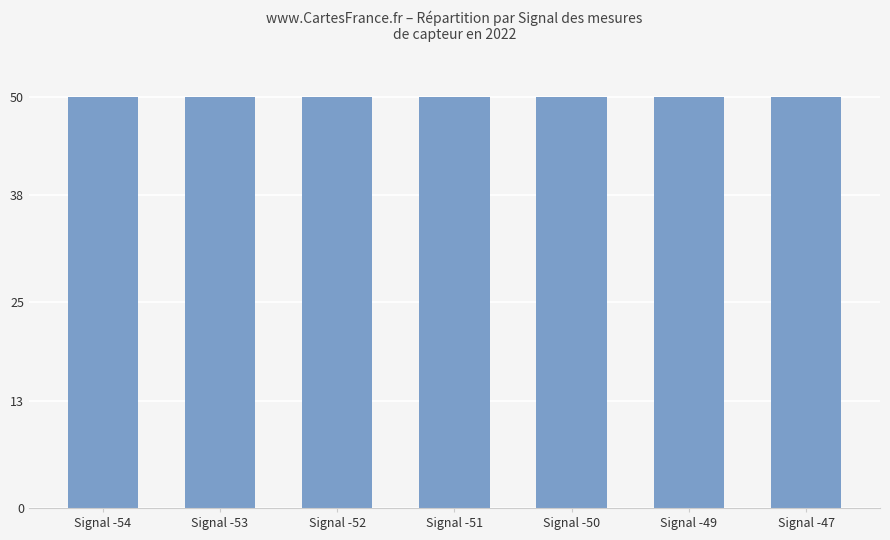

What is the value of the 3rd bar from the left?

50.0